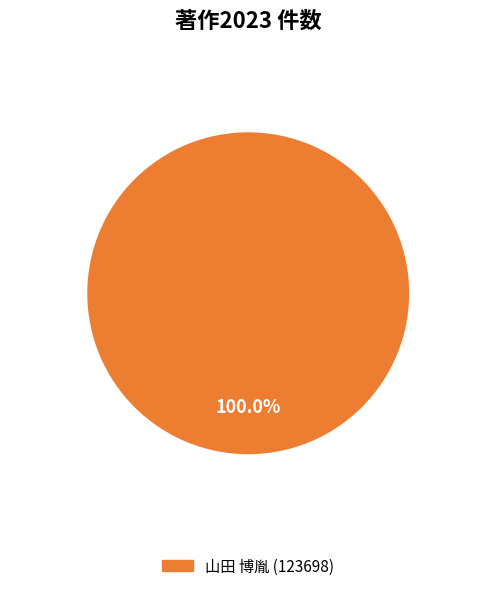

Is there any slice that represents more than half of the pie?

Yes